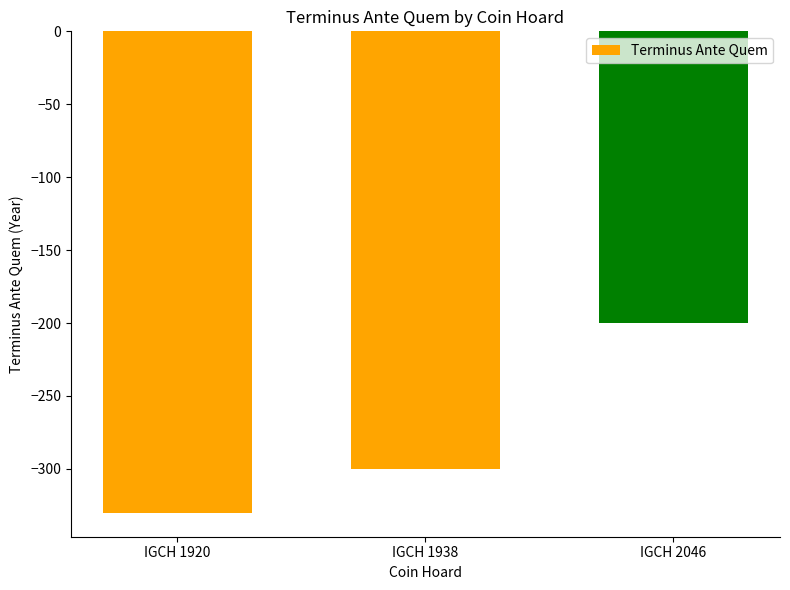

What is the smallest value displayed?

-330